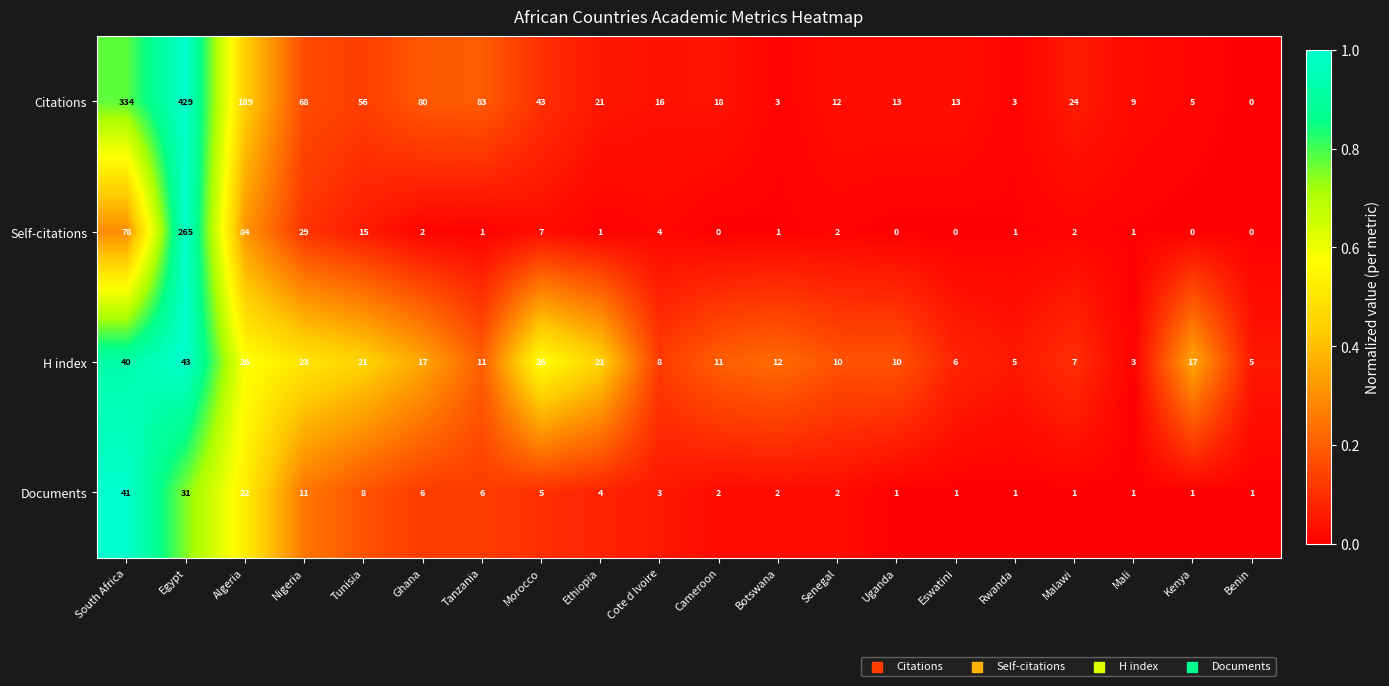

At how many categories does at least one series exceed 0?

20